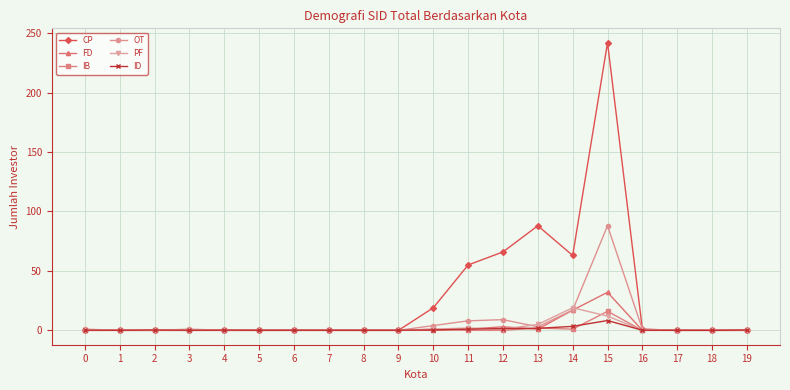

At which category does the chart reach its peak across all series?

15